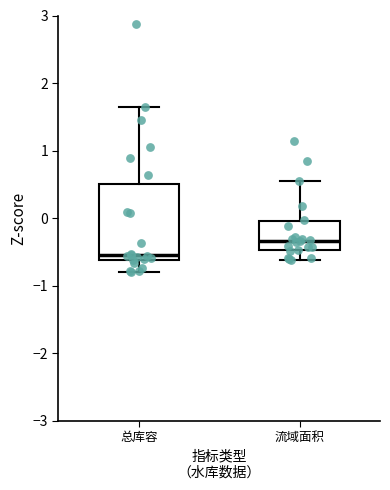

Reading left to right, transcribe this box plot: for each box, give where its median line is, the range the box spans, and where its two whiskers end, as read against the y-axis. The values are not printed on the chart, so give them approximately, as read against the axis.

总库容: median -0.5, box -0.6 to 0.5, whiskers -0.8 to 1.6
流域面积: median -0.3, box -0.5 to 0.0, whiskers -0.6 to 0.5